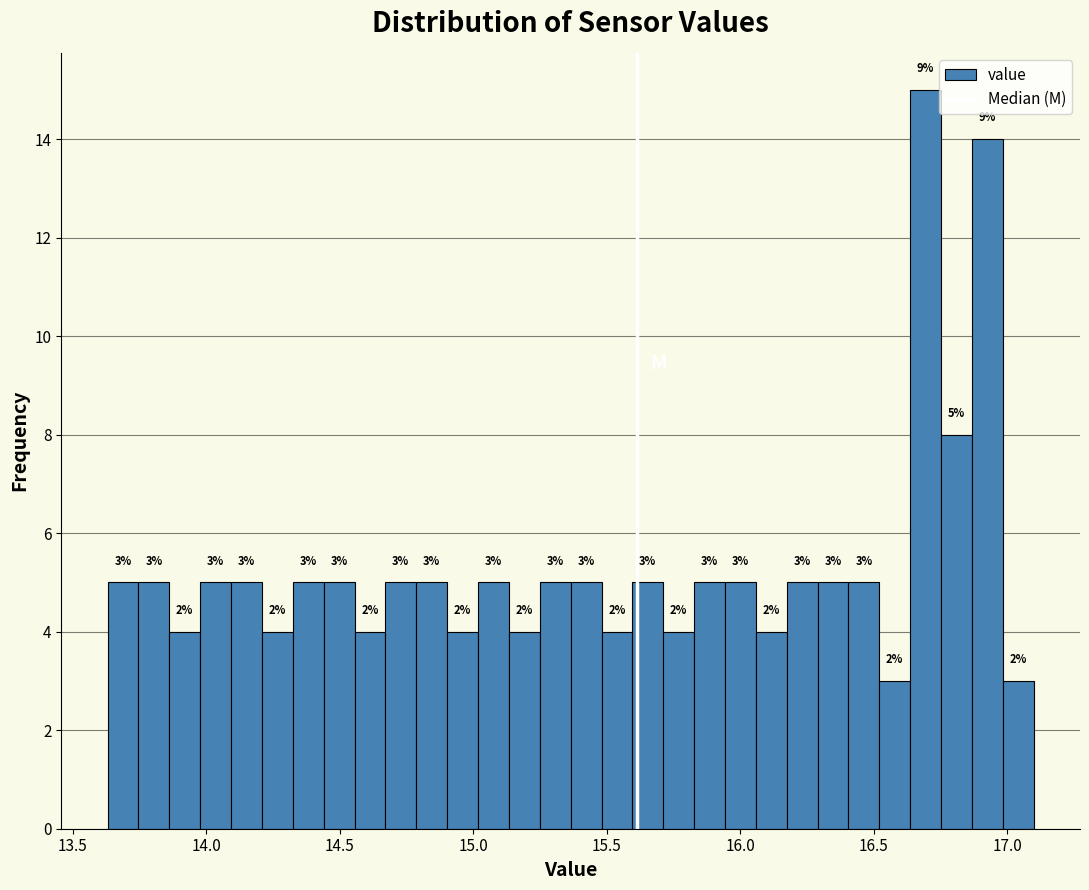

Around what value on the x-axis is the tallest bar? Give the approximate position of its centre, as read against the axis.

16.70